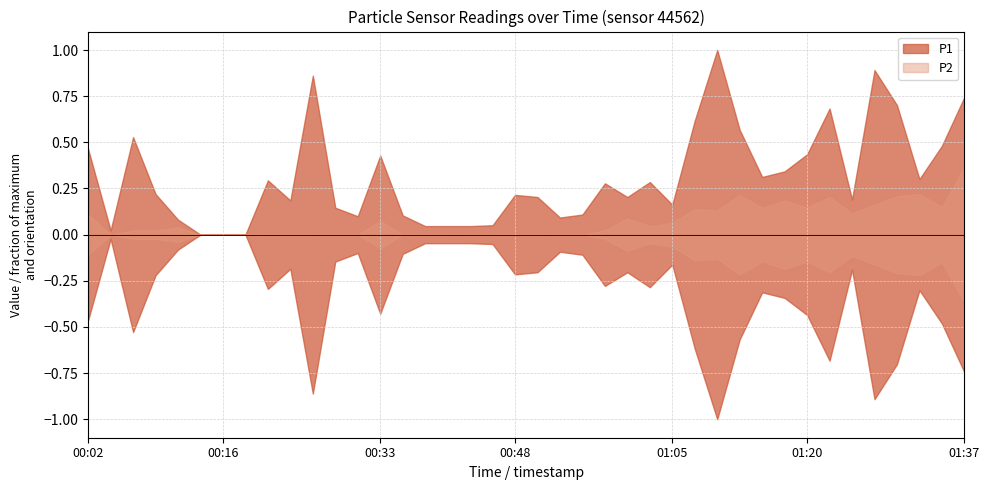

Between 00:31 and 00:46, which series saw the biggest shift?

P1